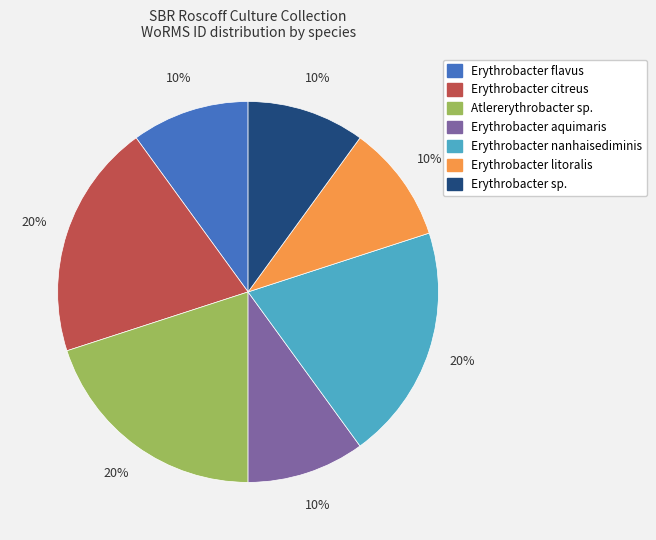

To the nearest percent, what is the difference between the largest and smallest slice percentages?

10%